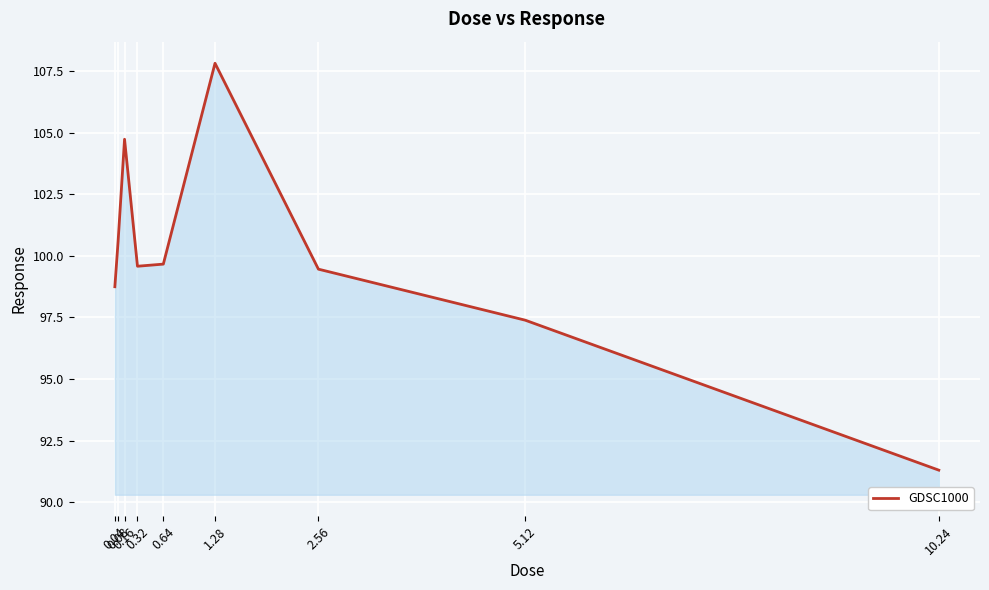

What is the ratio of the value at 1.28 to the value at 0.08?

1.1